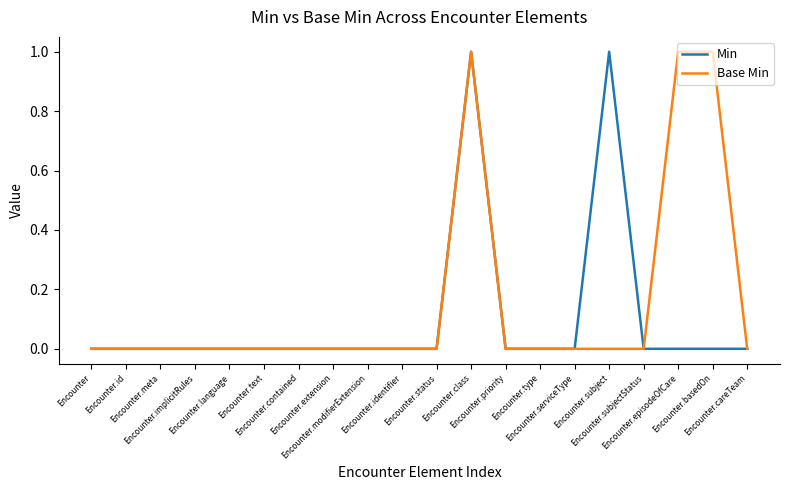

Which series has the largest total across all categories?

Base Min